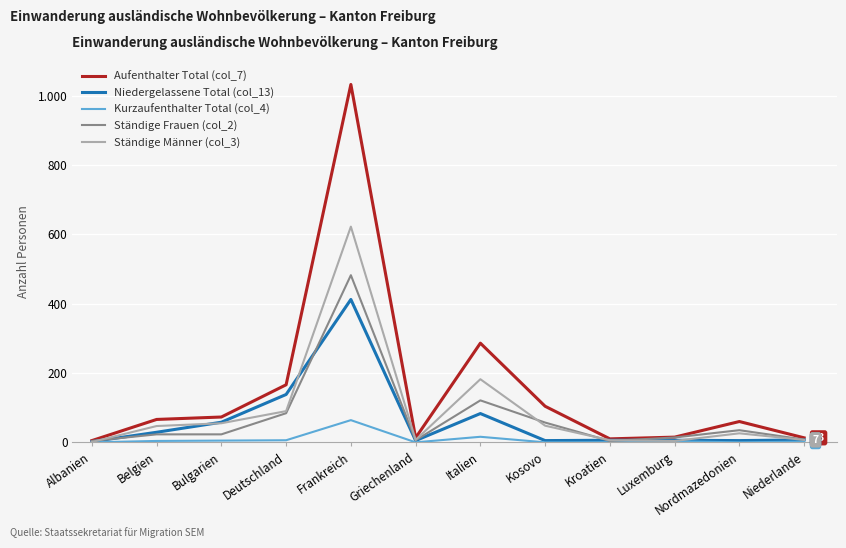

What is the label of the 6th point from the right?

Italien